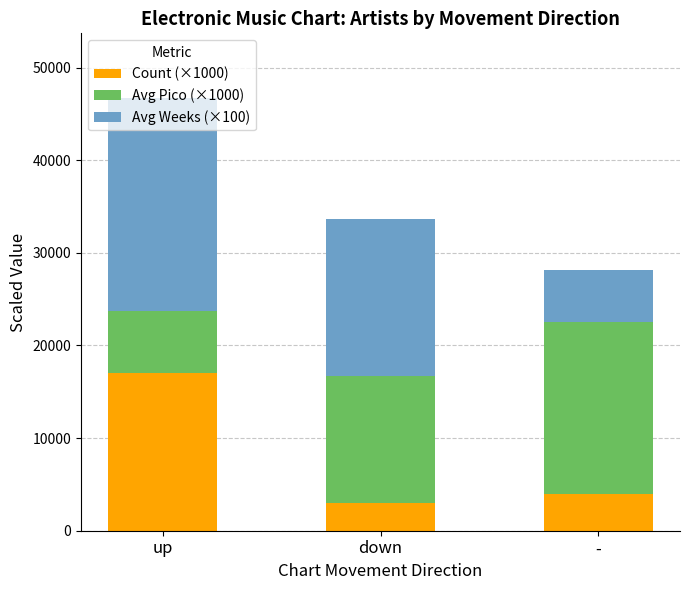

The value of Count (×1000) at up is 17000. True or false?

True